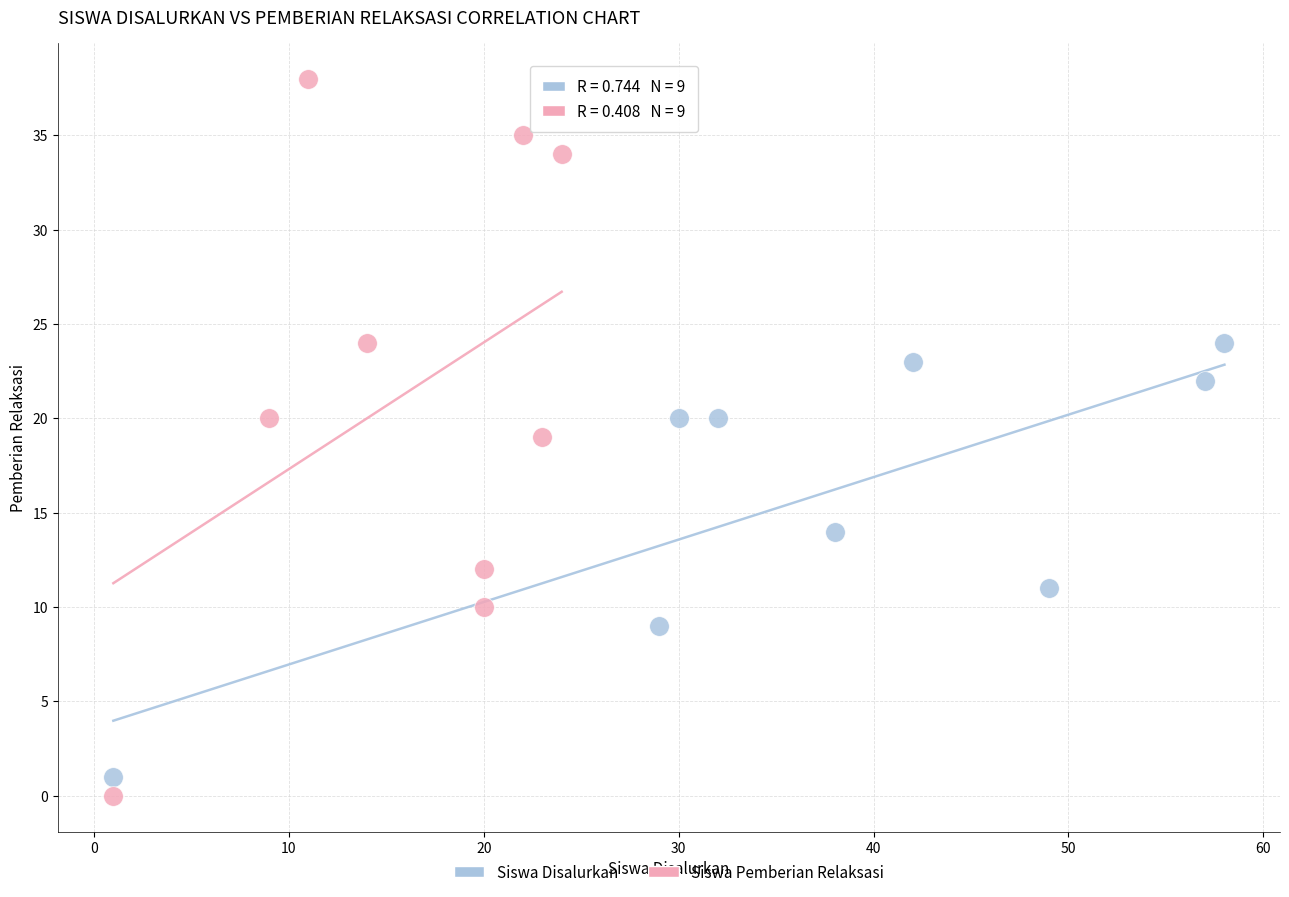

Which series contains the highest Y value?

Siswa Pemberian Relaksasi